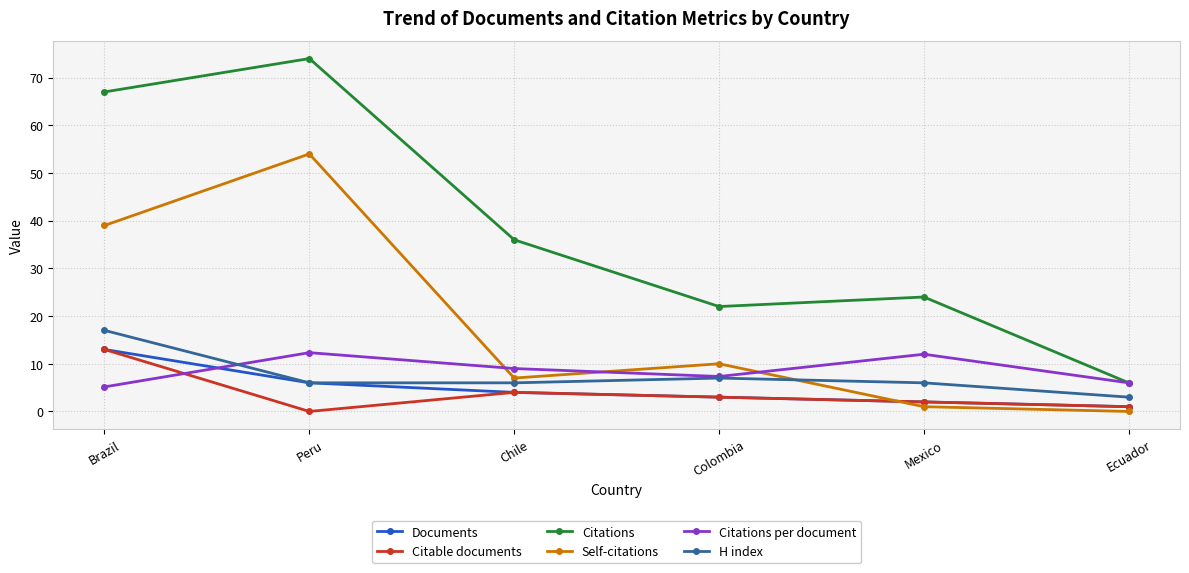

At which category does Self-citations reach its first local valley?

Chile